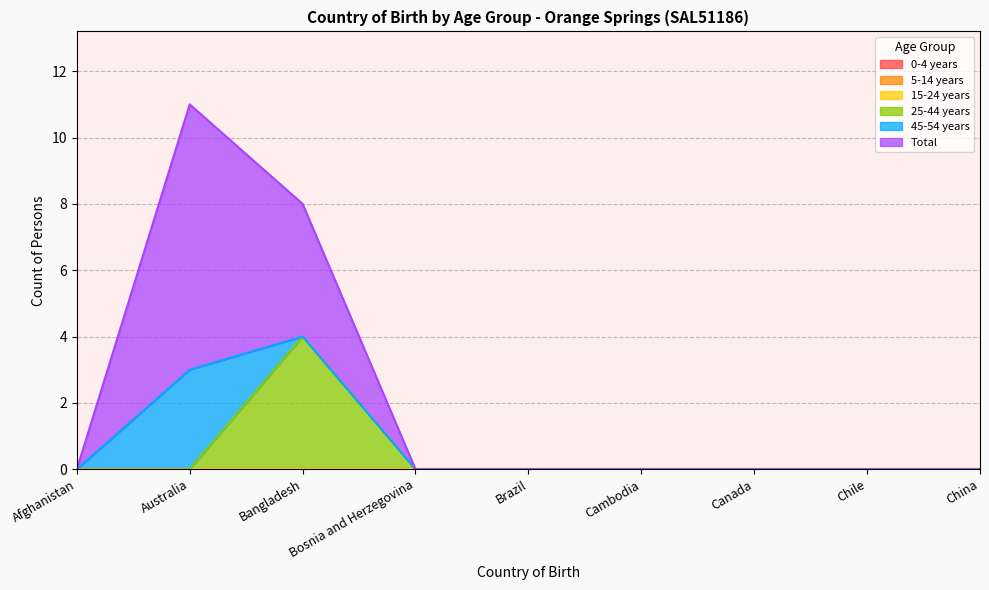

What are all the series names shown in the legend?

0-4 years, 5-14 years, 15-24 years, 25-44 years, 45-54 years, Total